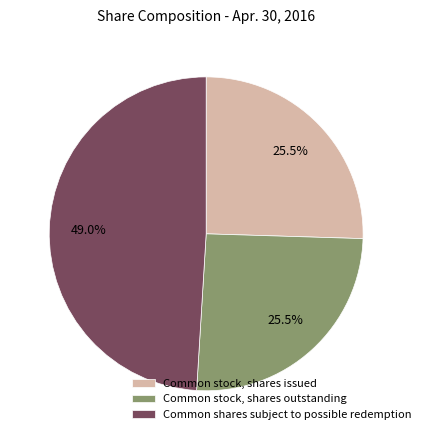

What is the ratio of the value at Common shares subject to possible redemption to the value at Common stock, shares outstanding?

1.9